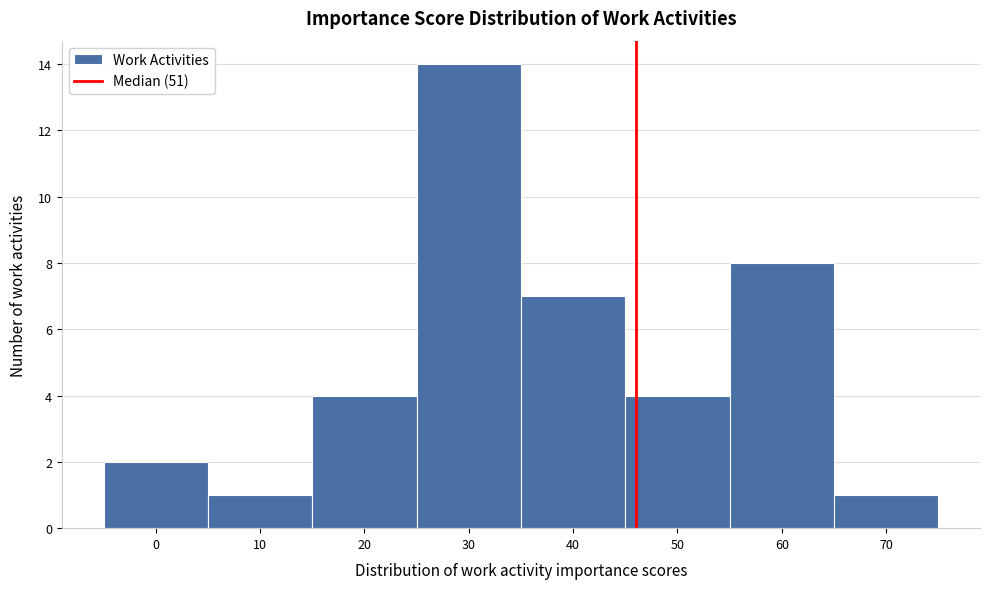

Reading left to right, extract all data points from this chart.

2	1	4	14	7	4	8	1